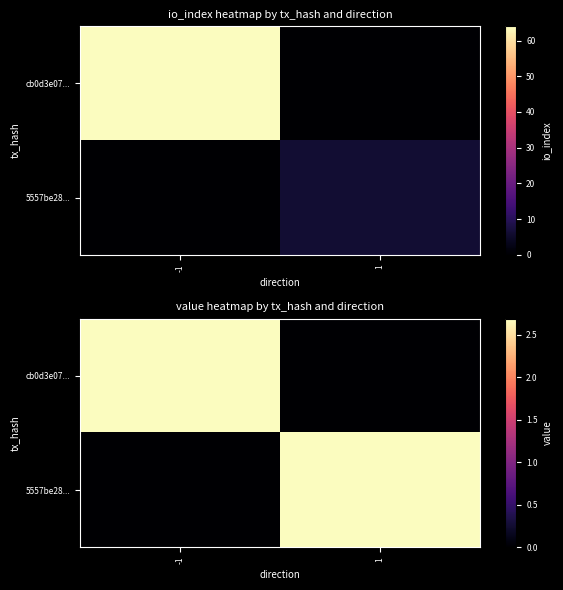

Is the value of 5557be28... at 1 greater than the value of cb0d3e07... at -1?

No